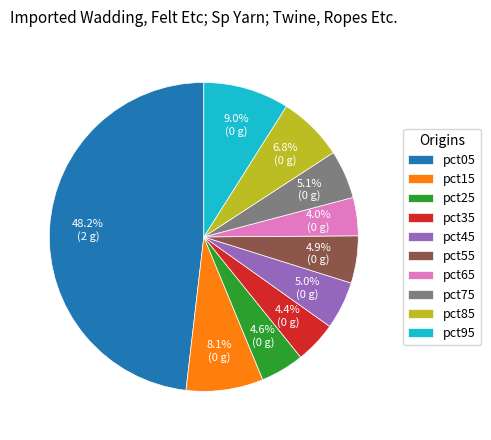

What percentage is NOT represented by pct85?

93.2%